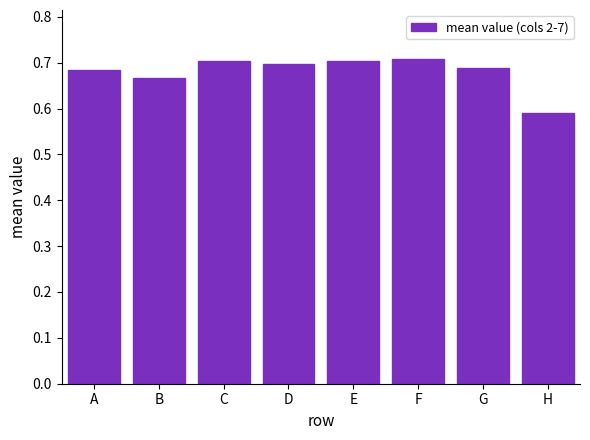

The chart shows a value of 0.1 at C. True or false?

False